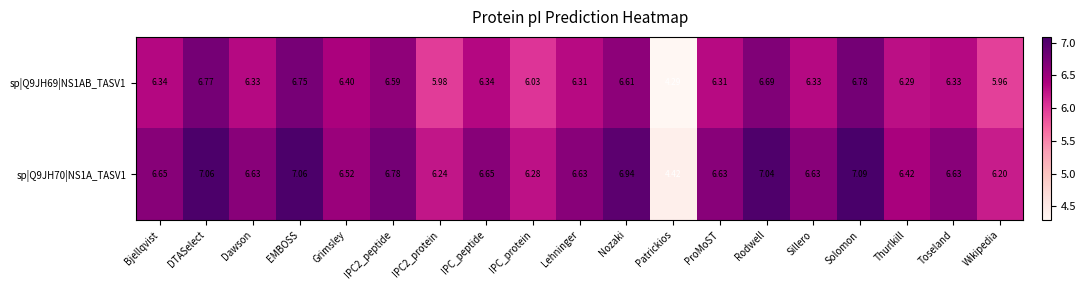

At which category is the sum across all series the highest?

Solomon